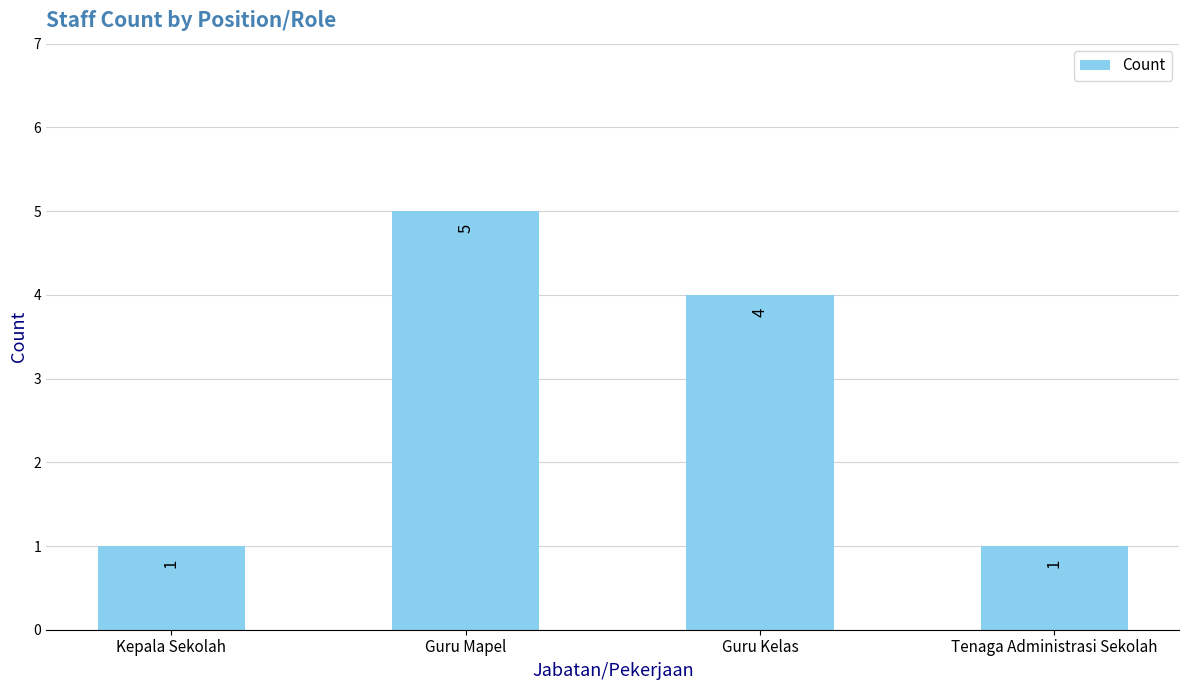

Count the number of data series in this chart.

1